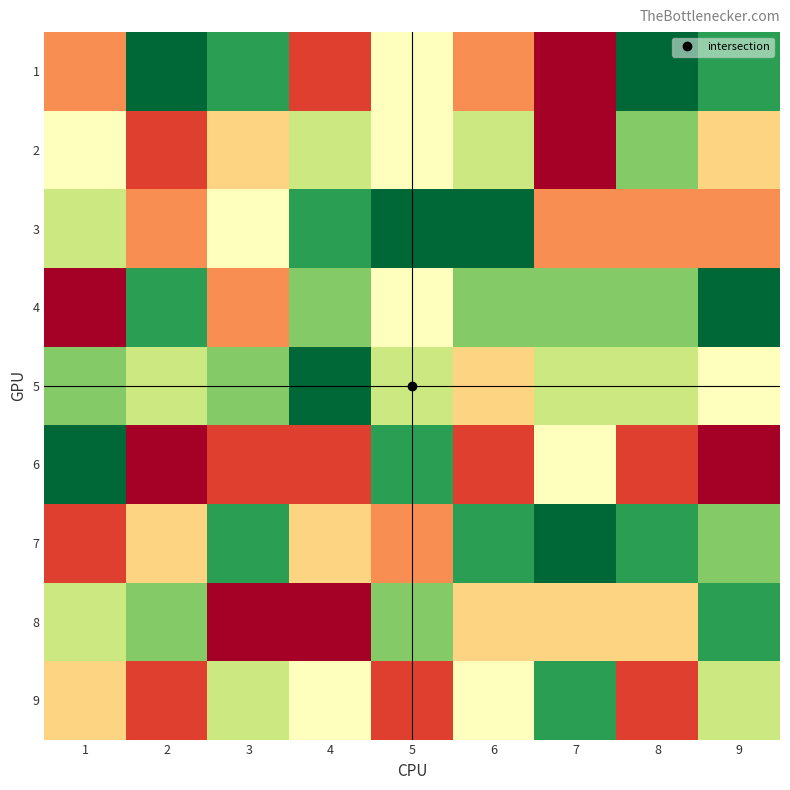

Between 5 and 9, which series saw the biggest shift?

6